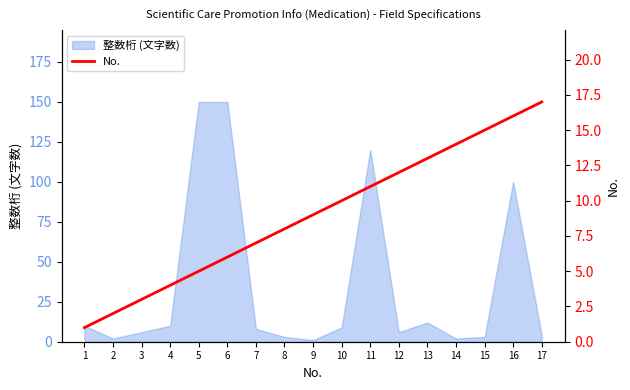

At which label is 整数桁 (文字数) closest to 75?

16